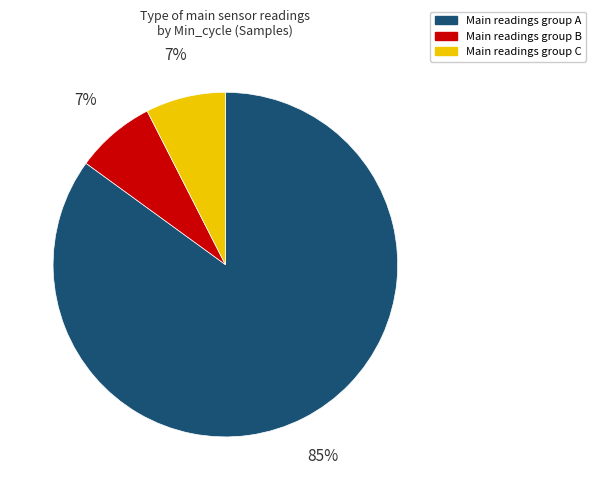

To the nearest percent, what is the average slice percentage?

33%